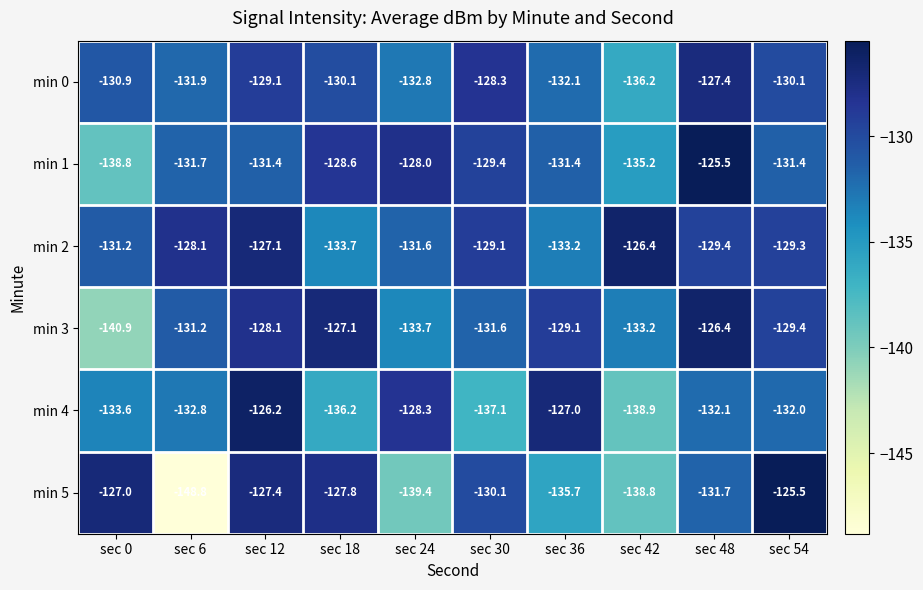

How many data points in min 2 are above -129?

3